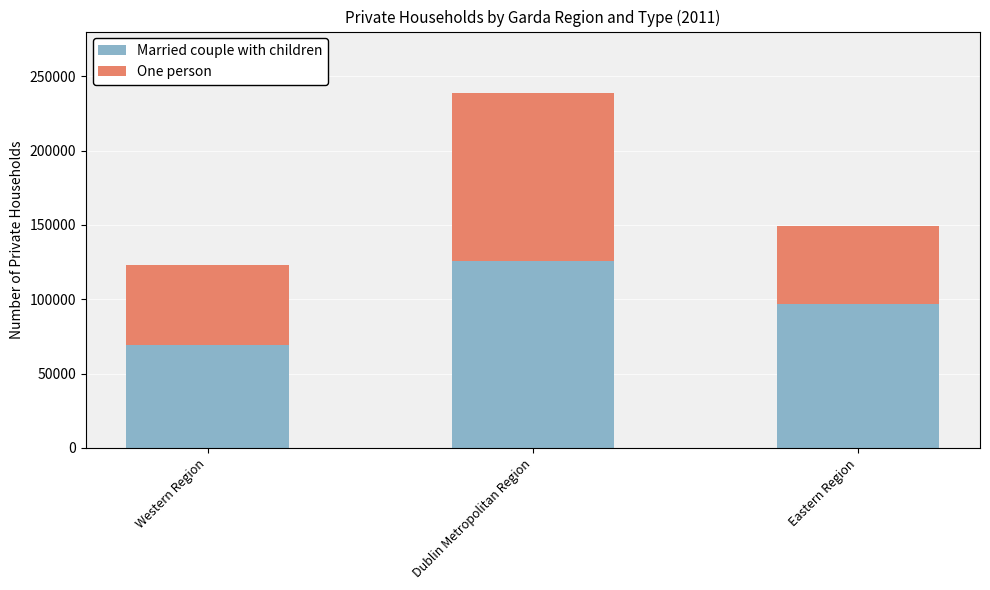

At which label does Married couple with children reach its minimum?

Western Region